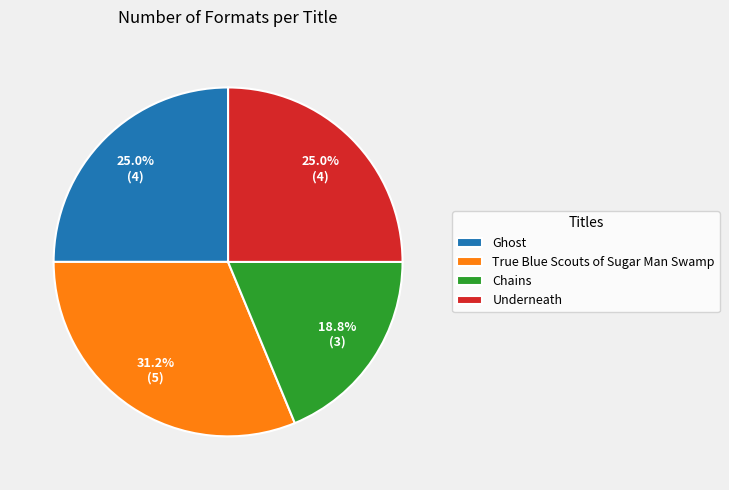

Is there a majority slice in this chart?

No